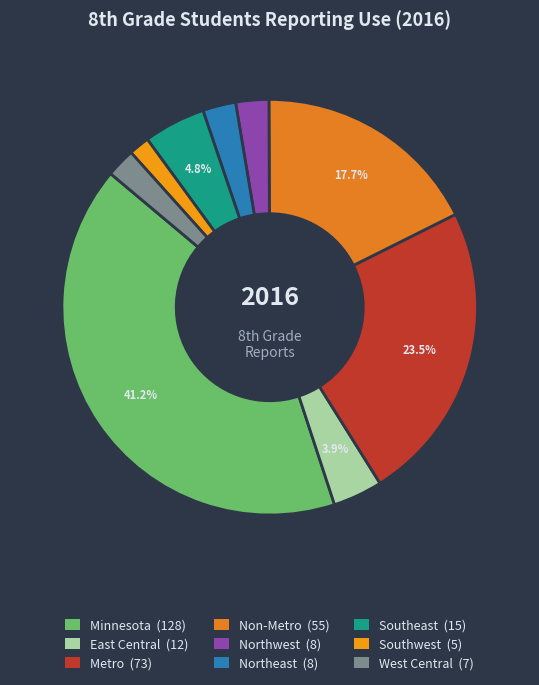

The Non-Metro slice represents 11% of the pie. True or false?

False